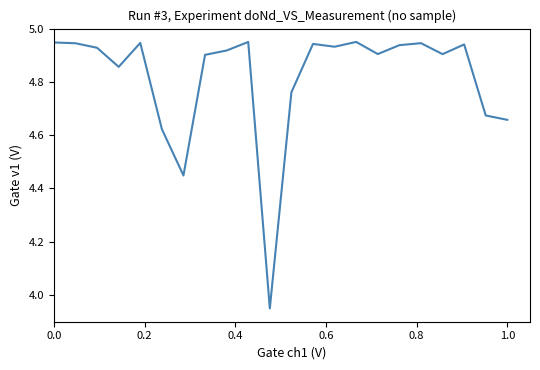

What is the difference between the maximum and minimum values?

1.0